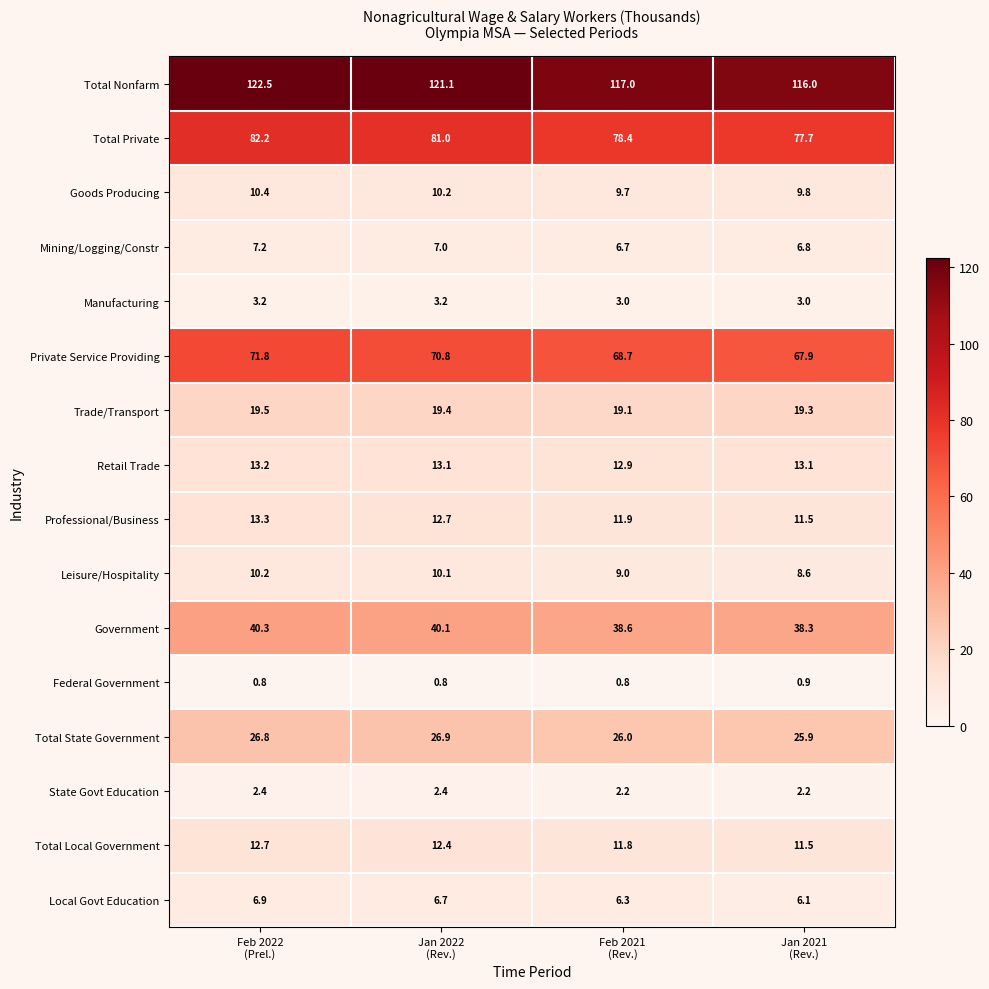

Count the Total State Government values in the range 26 to 27.

3